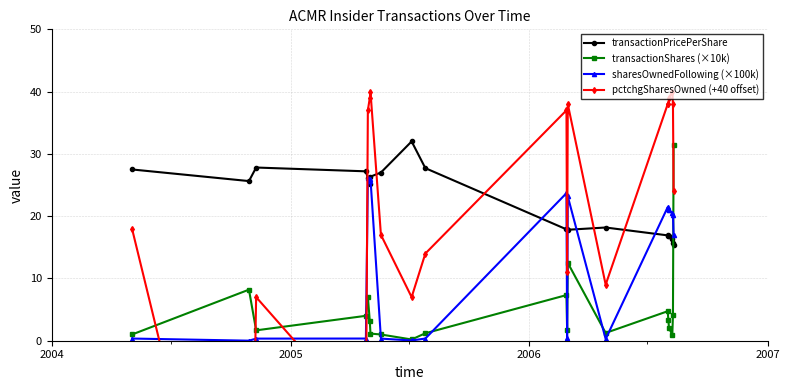

What is the highest value of the sharesOwnedFollowing (×100k) series?

26.1